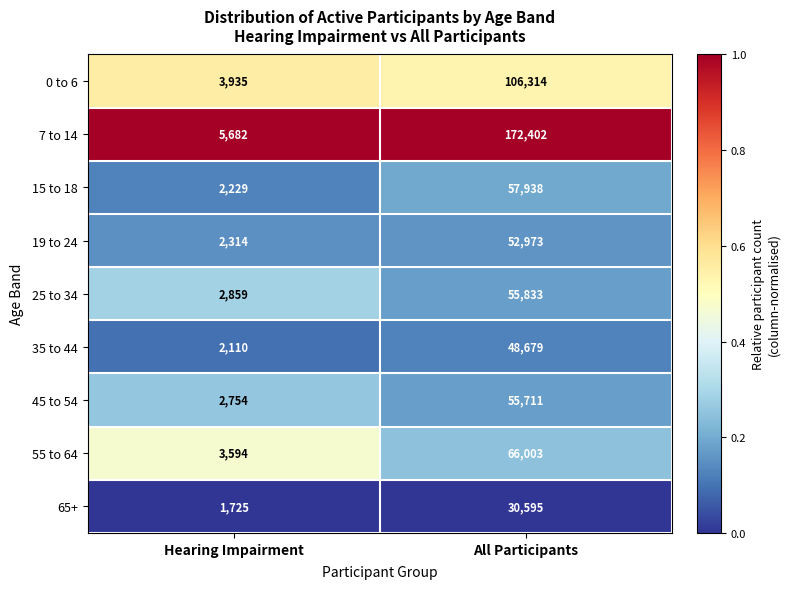

At which label is 19 to 24 closest to 27643?

Hearing Impairment